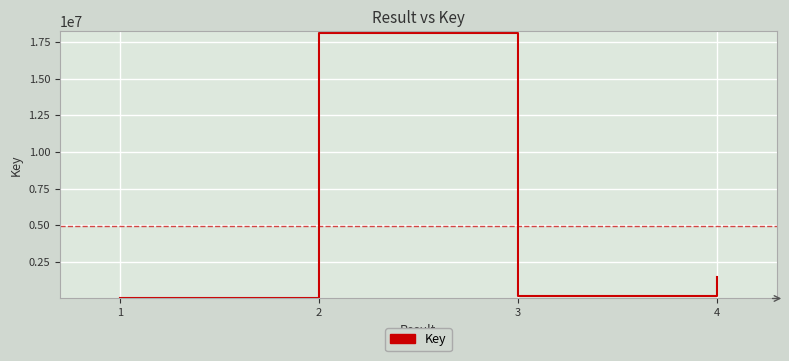

True or false: there are more than 2 points higher than both neighbors.

False